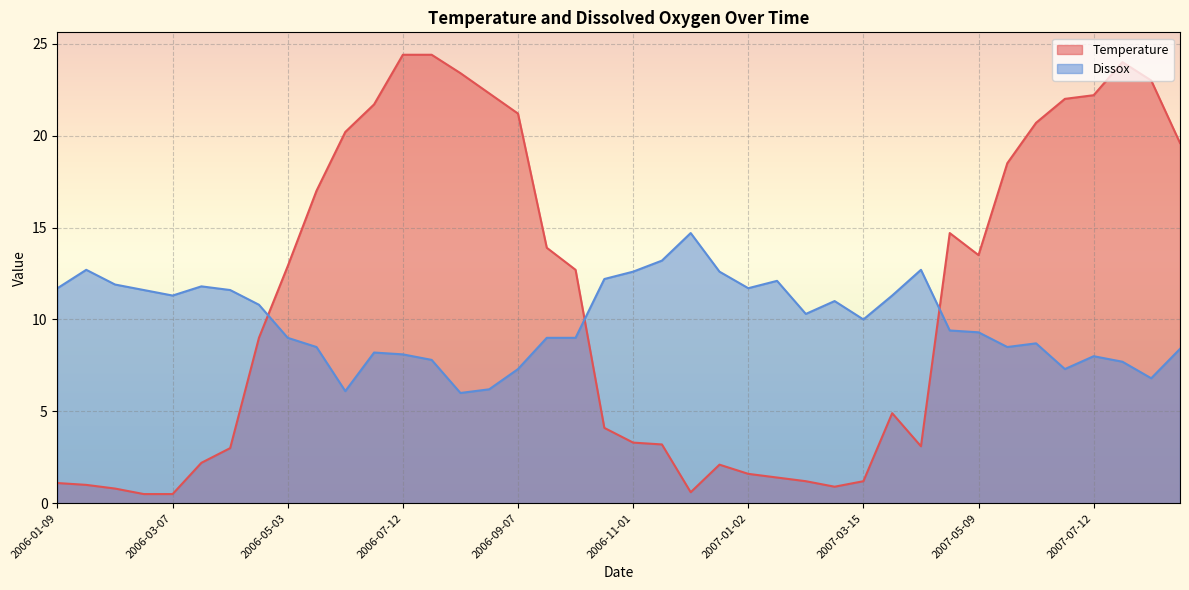

Is the value of Temperature at 2006-12-07 greater than the value of Dissox at 2007-06-21?

No